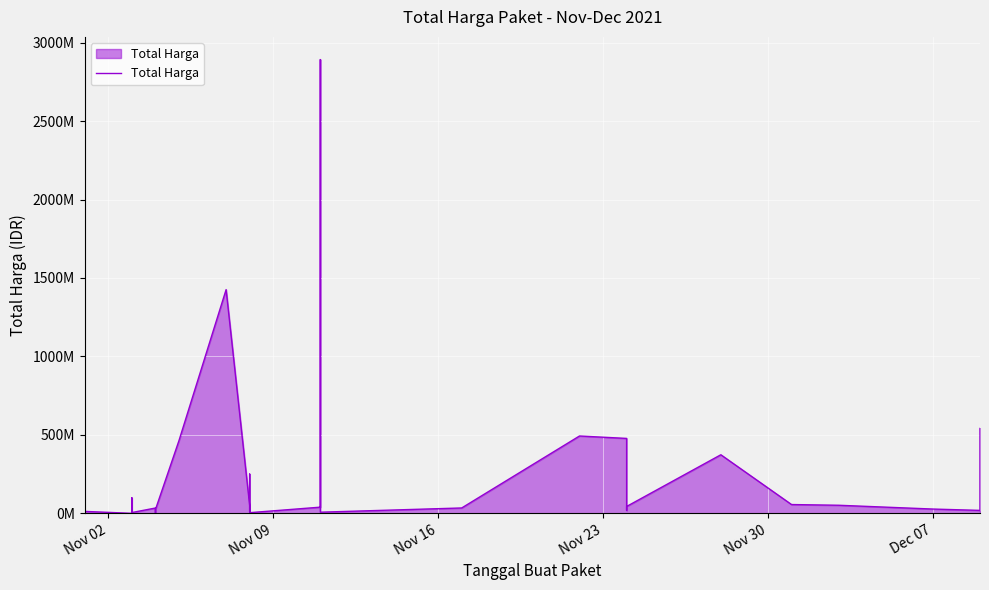

What is the label of the 1st point from the left?

Nov 02